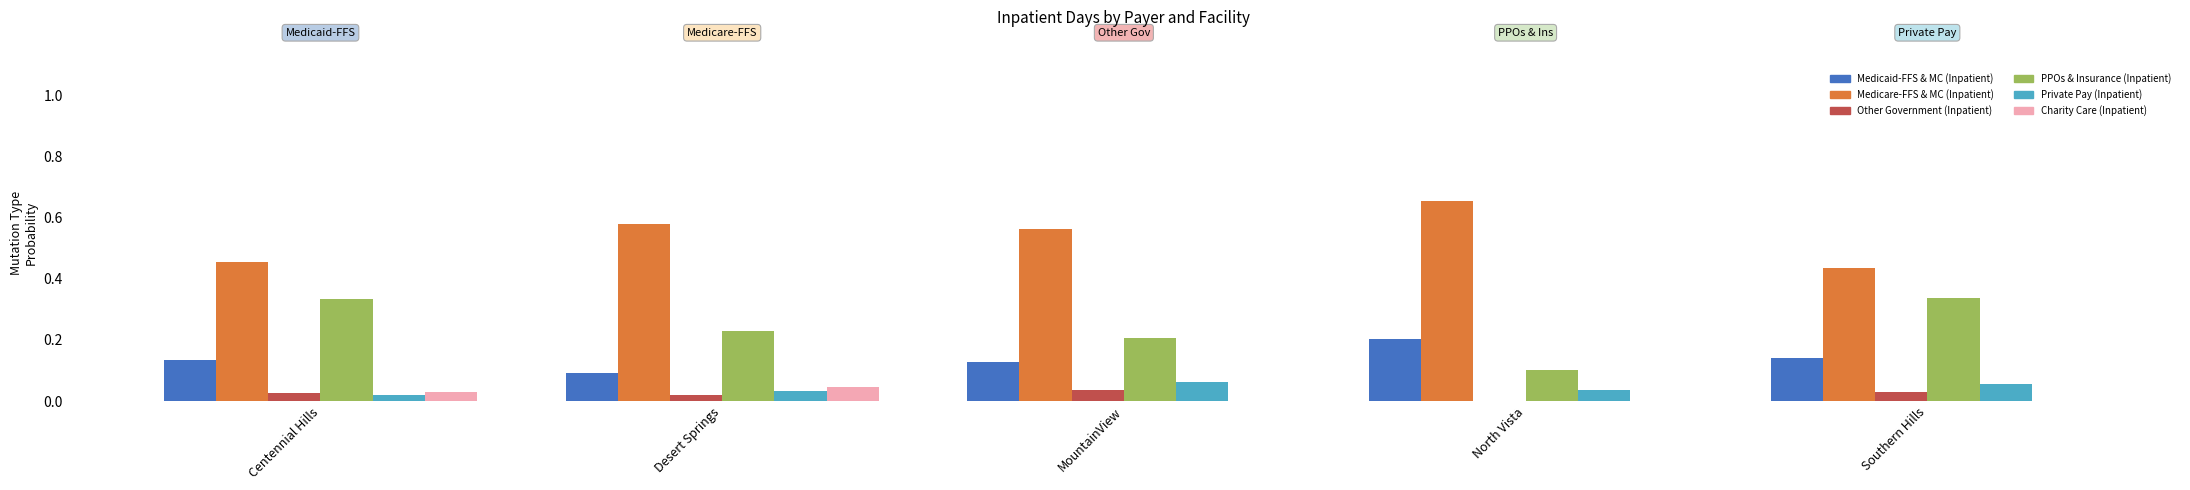

Which label corresponds to the largest value in the chart?

North Vista